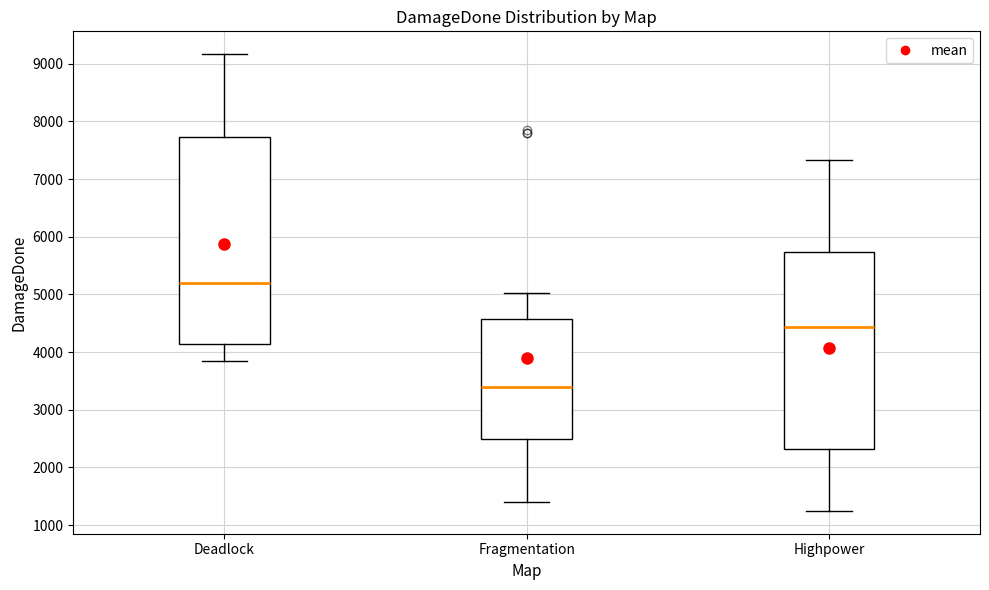

Reading left to right, transcribe this box plot: for each box, give where its median line is, the range the box spans, and where its two whiskers end, as read against the y-axis. The values are not printed on the chart, so give them approximately, as read against the axis.

Deadlock: median 5200, box 4100 to 7700, whiskers 3800 to 9200
Fragmentation: median 3400, box 2500 to 4600, whiskers 1400 to 5000
Highpower: median 4400, box 2300 to 5700, whiskers 1200 to 7300